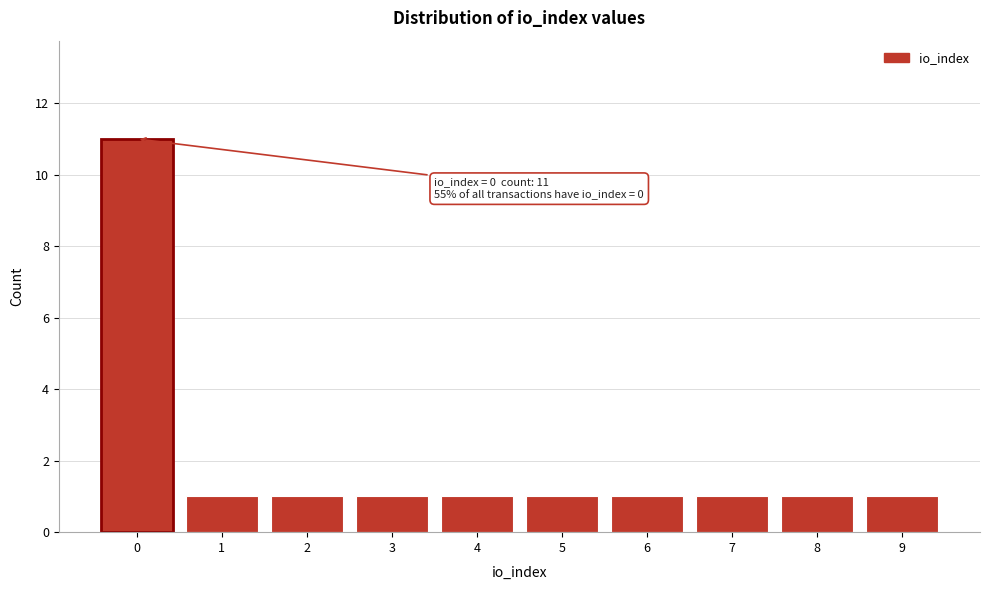

Reading left to right, extract all data points from this chart.

0=11	1=1	2=1	3=1	4=1	5=1	6=1	7=1	8=1	9=1